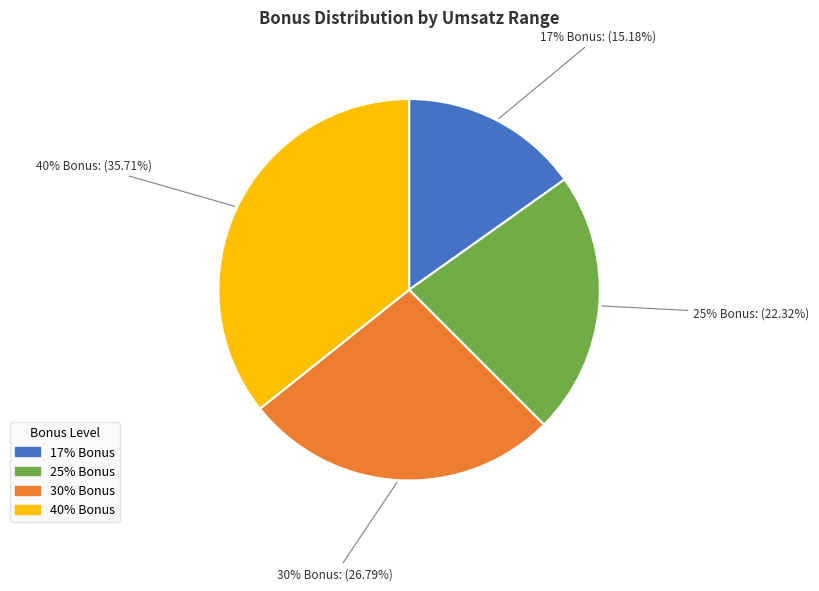

Combined, do 40% Bonus and 25% Bonus account for over 50%?

Yes